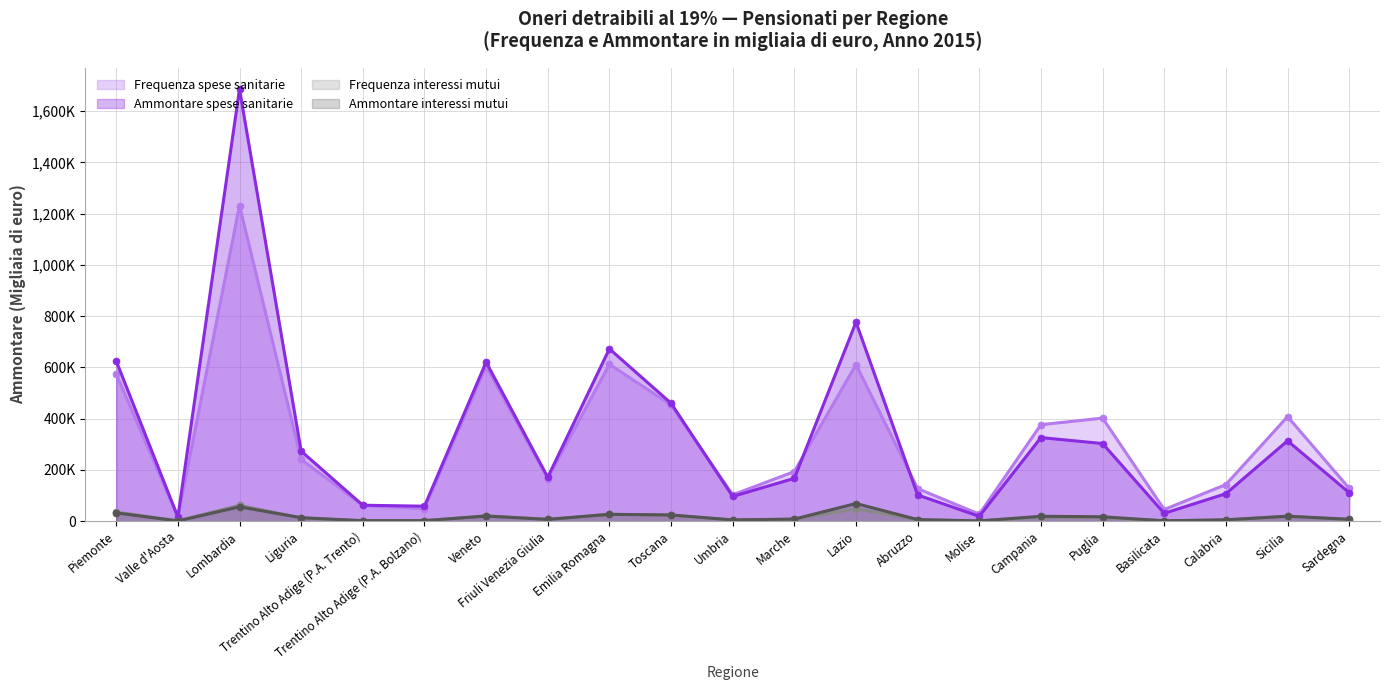

Reading left to right, extract all data points from this chart.

Frequenza spese sanitarie: 574480	16100	1231466	241034	61106	48905	604312	166062	612143	453306	102801	193468	611016	126952	27375	376564	402061	45456	142820	407836	128332
Ammontare spese sanitarie: 625045	16152	1685762	273070	62184	58339	620534	171274	672493	460196	96348	167101	776494	102212	18865	326142	302841	30565	107234	313494	111113
Frequenza interessi mutui: 35264	1372	61652	12582	1561	1393	21164	7144	26574	23454	4283	7405	48466	5110	725	15280	13541	1275	4549	18746	6163
Ammontare interessi mutui: 32226	802	55916	13369	1805	1965	19855	6808	26640	24122	4822	8043	68831	6171	881	19023	17137	1303	5232	19336	7230